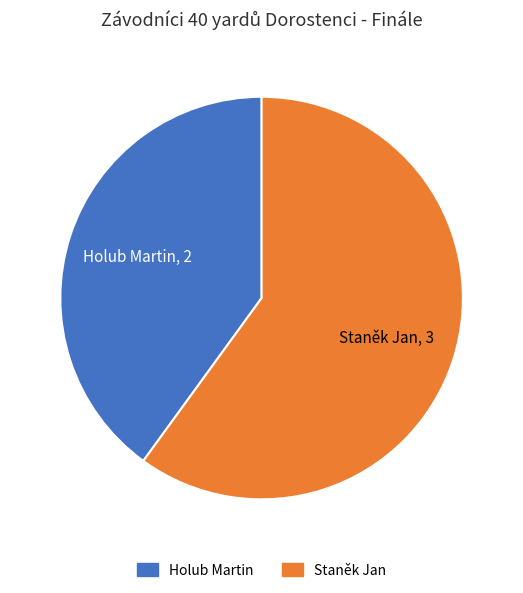

How many slices are in this pie chart?

2